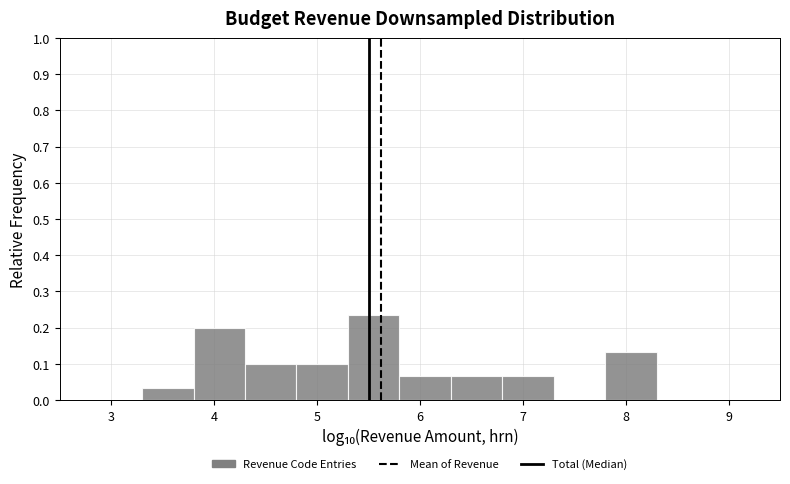

Reading left to right, list every bar in this chart as the range it spans on the x-axis followed by its height. Neither the bar edges nor the heights are printed on the chart, so give them approximately, as read against the axes.

3.3 to 3.8: 0.03
3.8 to 4.3: 0.20
4.3 to 4.8: 0.10
4.8 to 5.3: 0.10
5.3 to 5.8: 0.23
5.8 to 6.3: 0.07
6.3 to 6.8: 0.07
6.8 to 7.3: 0.07
7.3 to 7.8: 0
7.8 to 8.3: 0.13